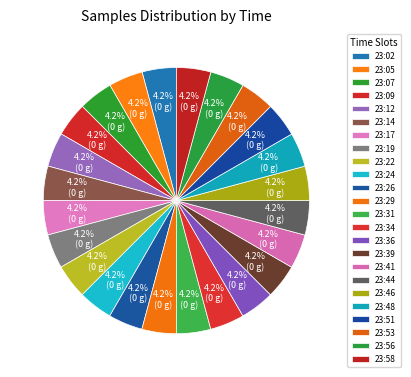

To the nearest percent, what is the combined percentage of 23:17 and 23:56?

8%